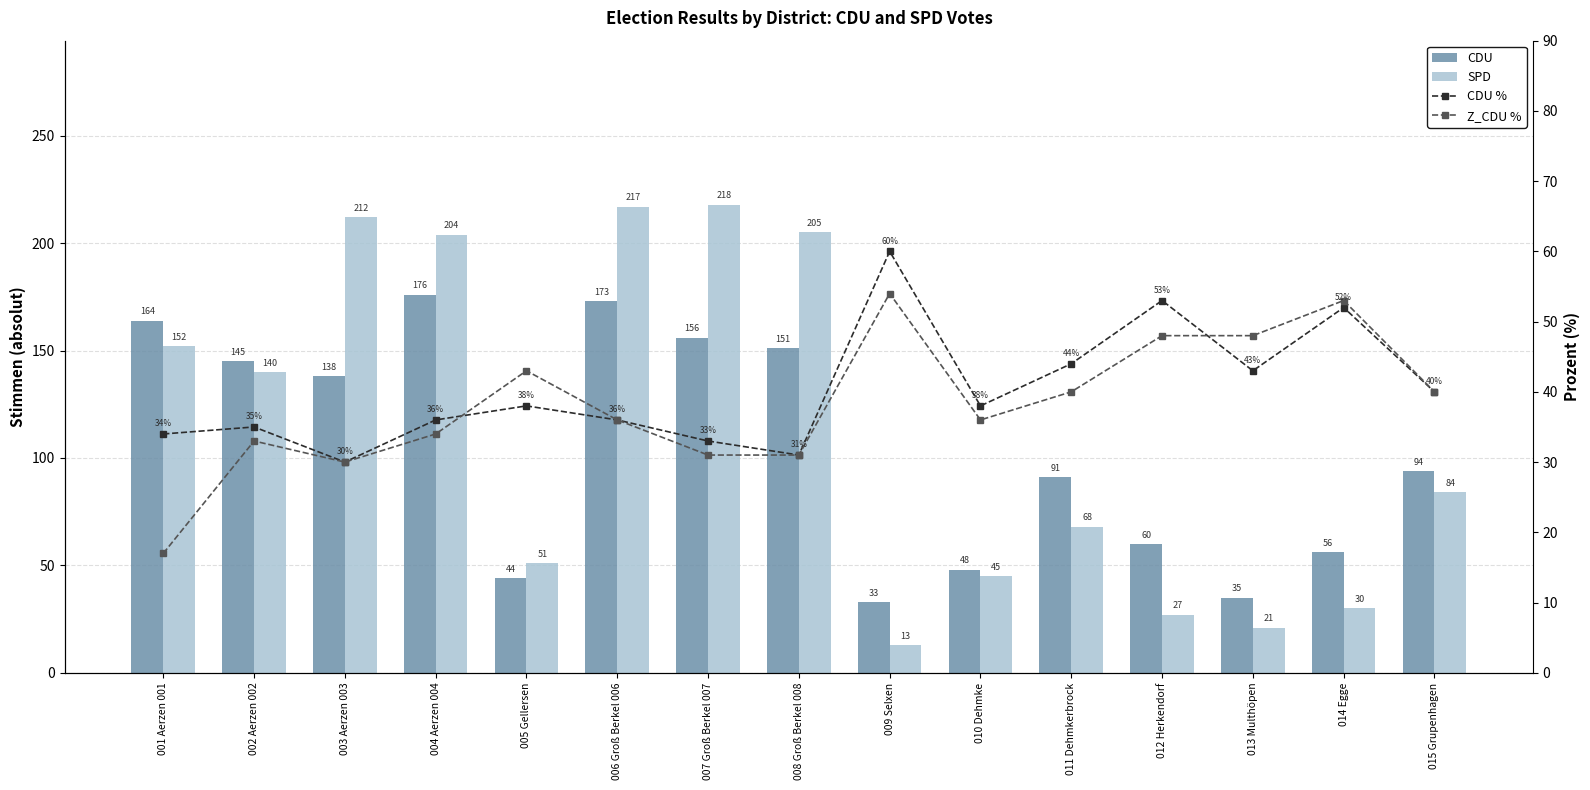

Is the value of Z_CDU % at 012 Herkendorf greater than the value of SPD at 006 Groß Berkel 006?

No